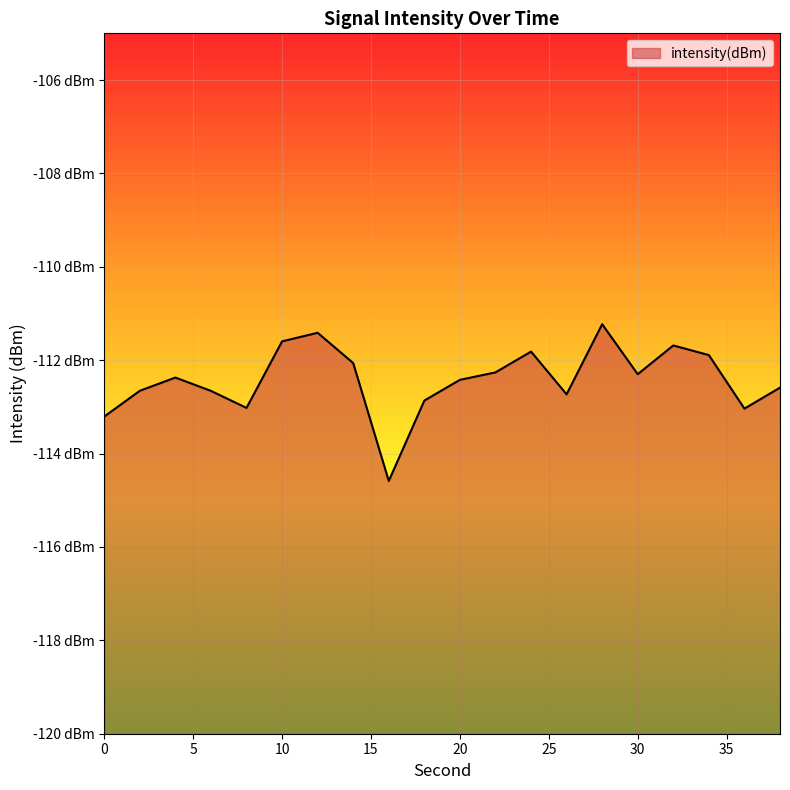

Rank the categories by value from highest to lowest.

28, 12, 10, 32, 24, 34, 14, 22, 30, 4, 20, 38, 2, 6, 26, 18, 8, 36, 0, 16